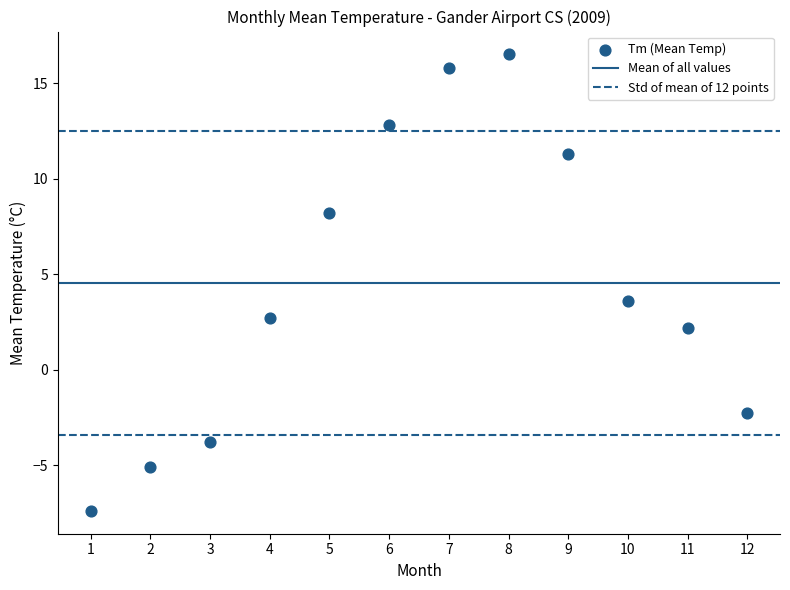

What Y value in the scatter plot is closest to 4?

3.6